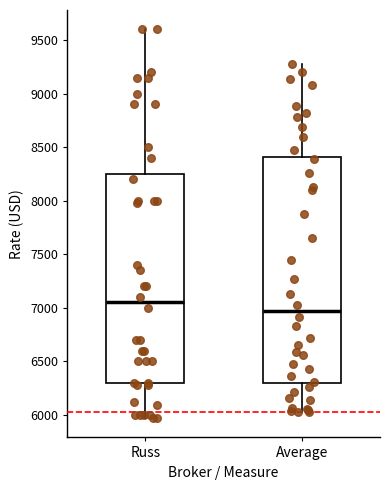

Which box is the tallest, from its lower edge to its upper edge?

Average